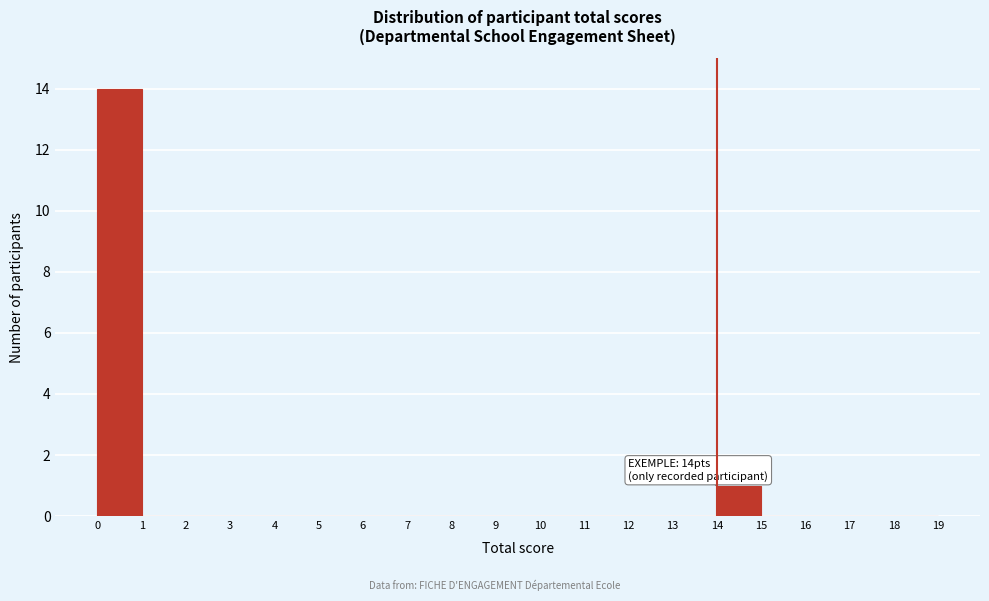

Over which range of the x-axis is the bar tallest?

0 to 1